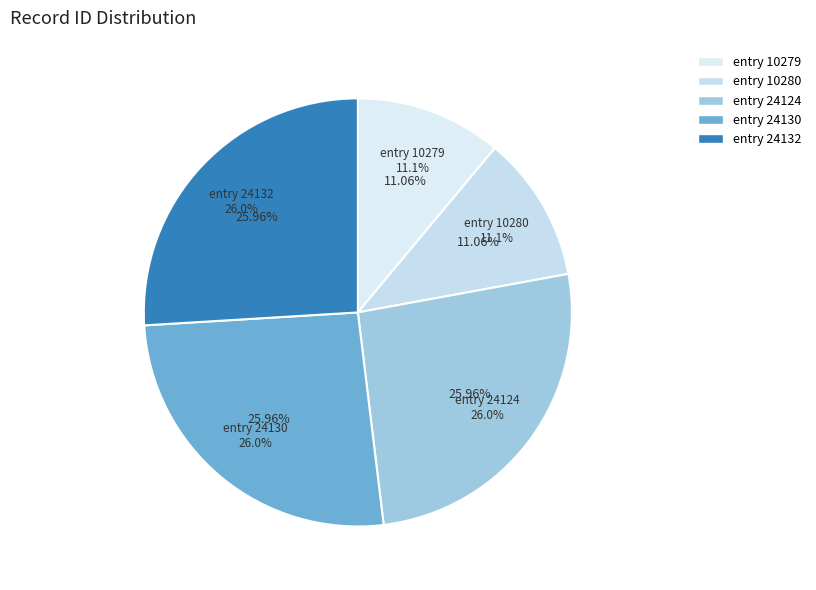

Combined, do 2014-07-02 (id:24124) and 2003-08-25 (id:10279) account for over 50%?

No